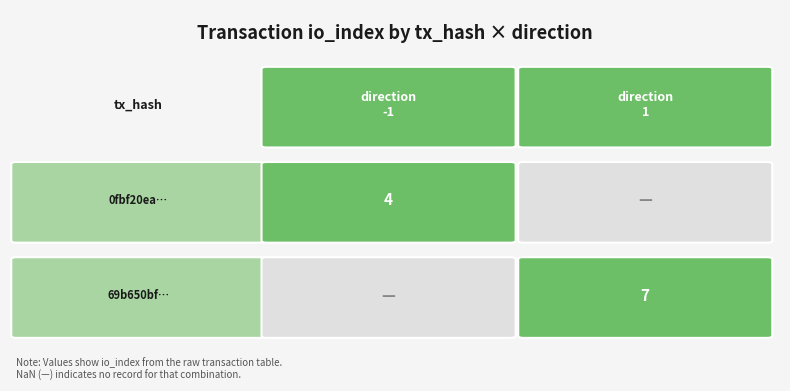

Which series has the widest spread of values?

69b650bfd1a6f77ad0a64bd5ebd7dd139cdff3a